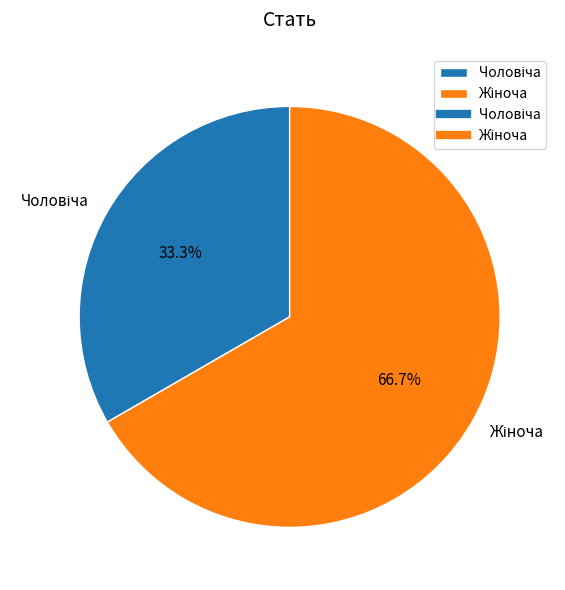

Is there any slice that represents more than half of the pie?

Yes